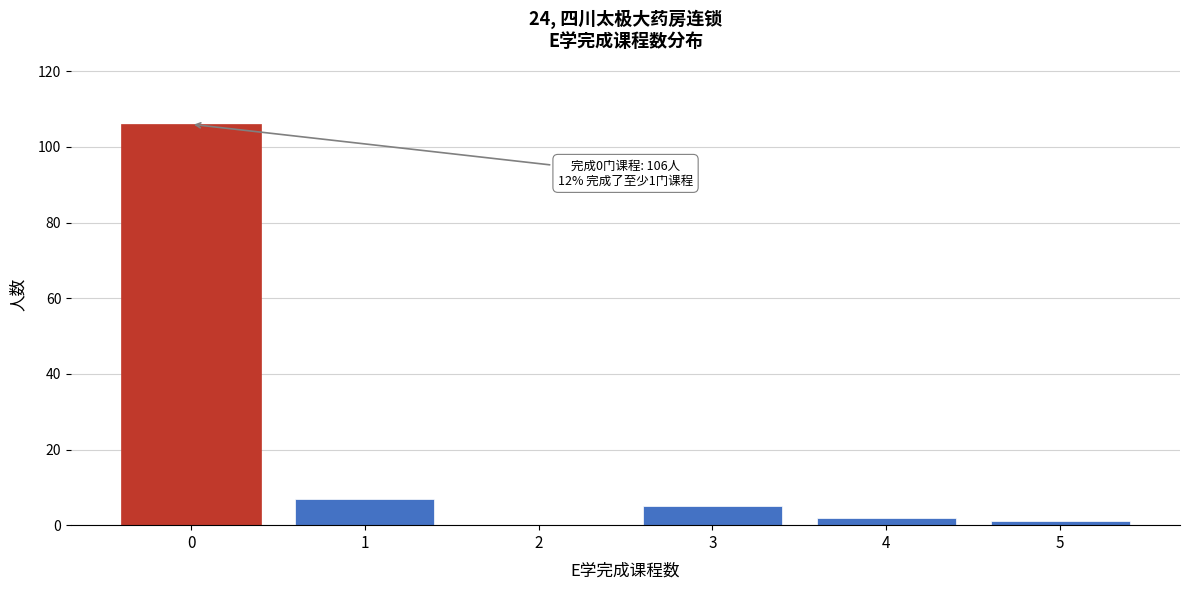

Reading left to right, list all the values displayed in this chart.

0=106	1=7	2=0	3=5	4=2	5=1